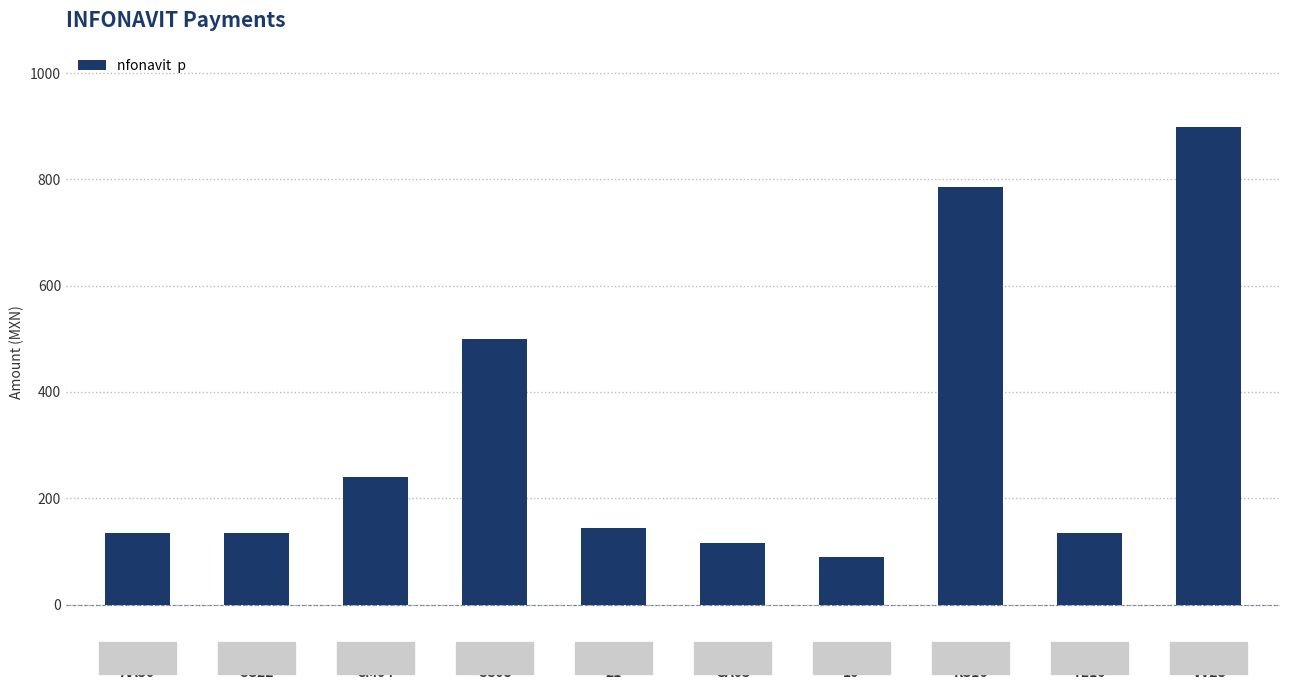

Is it true that the value at TE10 is 134.6?

True